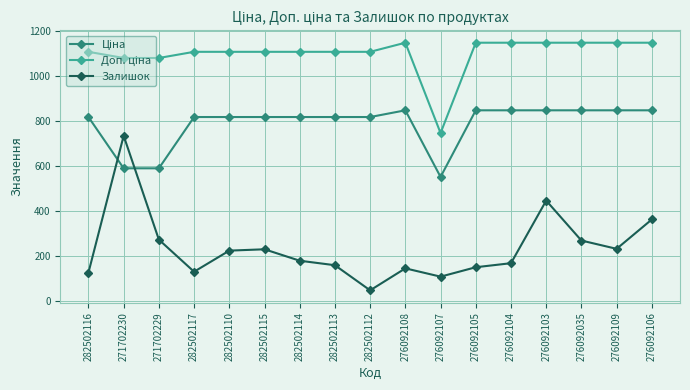

What is the spread (max minus min) of values at 276092105?

1000.7